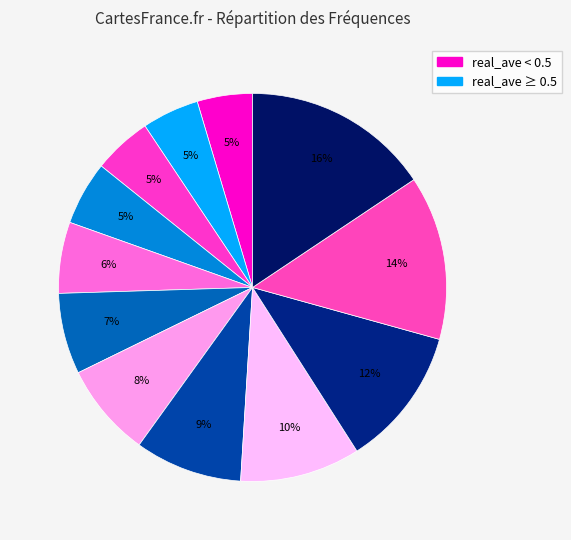

Count the number of slices in the pie.

12